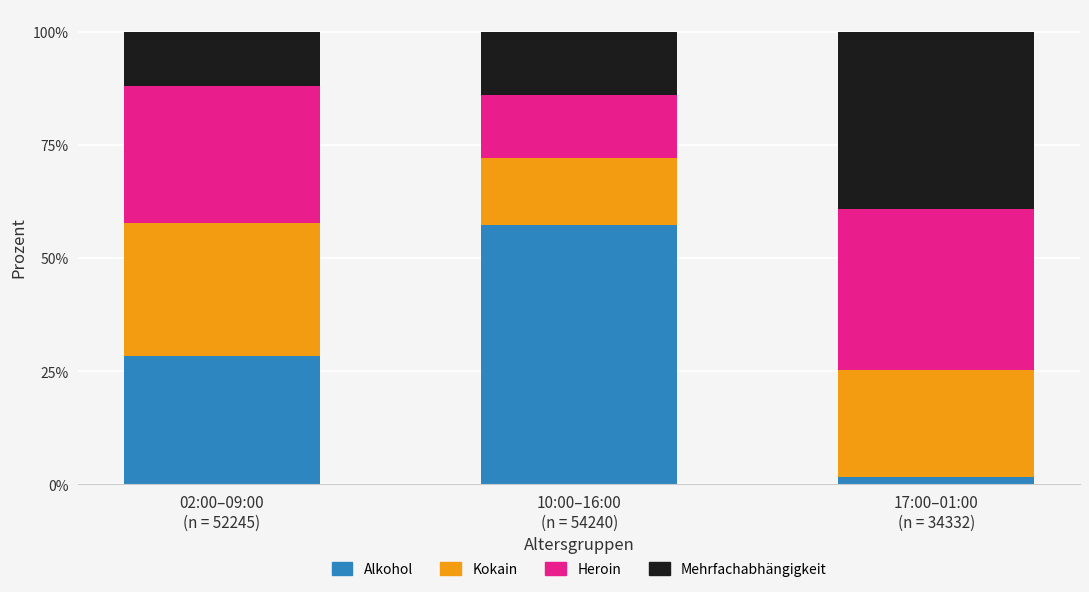

What are all the series names shown in the legend?

Alkohol, Kokain, Heroin, Mehrfachabhängigkeit